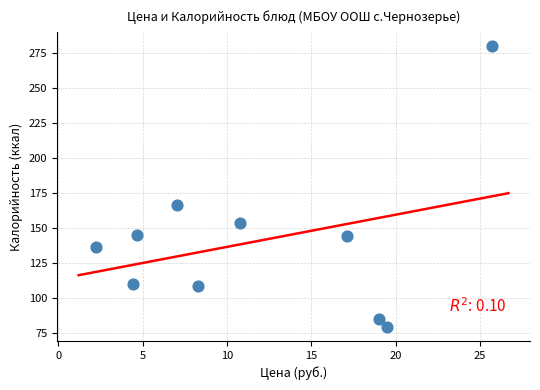

What is the average Y value?

140.6